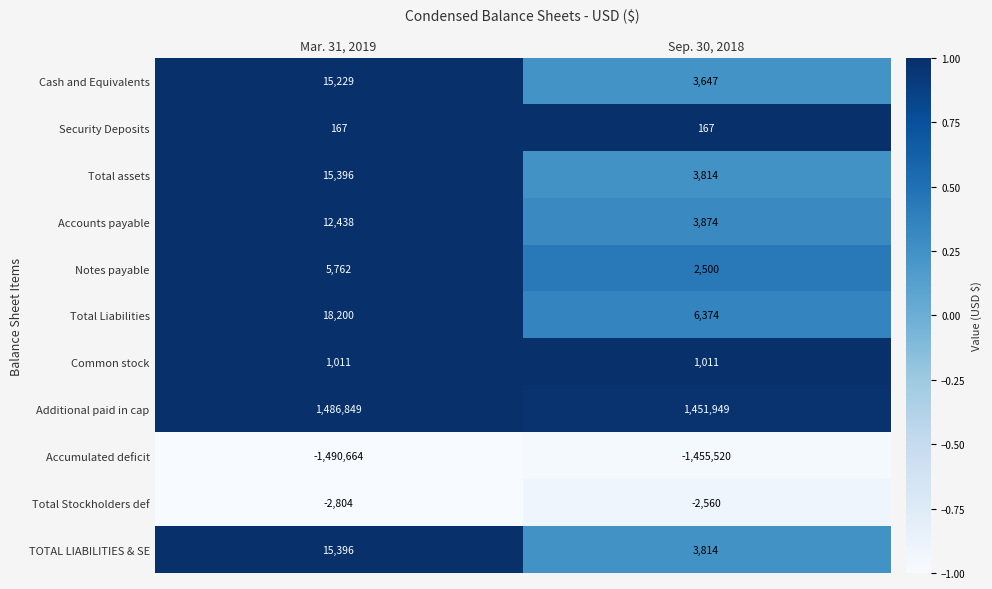

Rank the categories by Total assets value from highest to lowest.

Mar. 31, 2019, Sep. 30, 2018